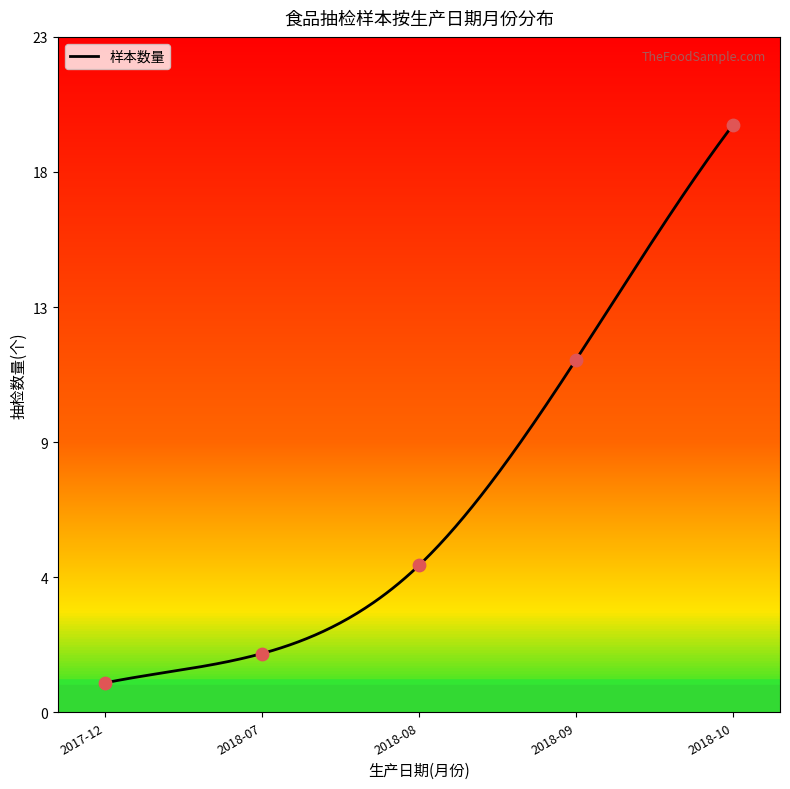

Between 2018-10 and 2018-10, which is larger?

2018-10